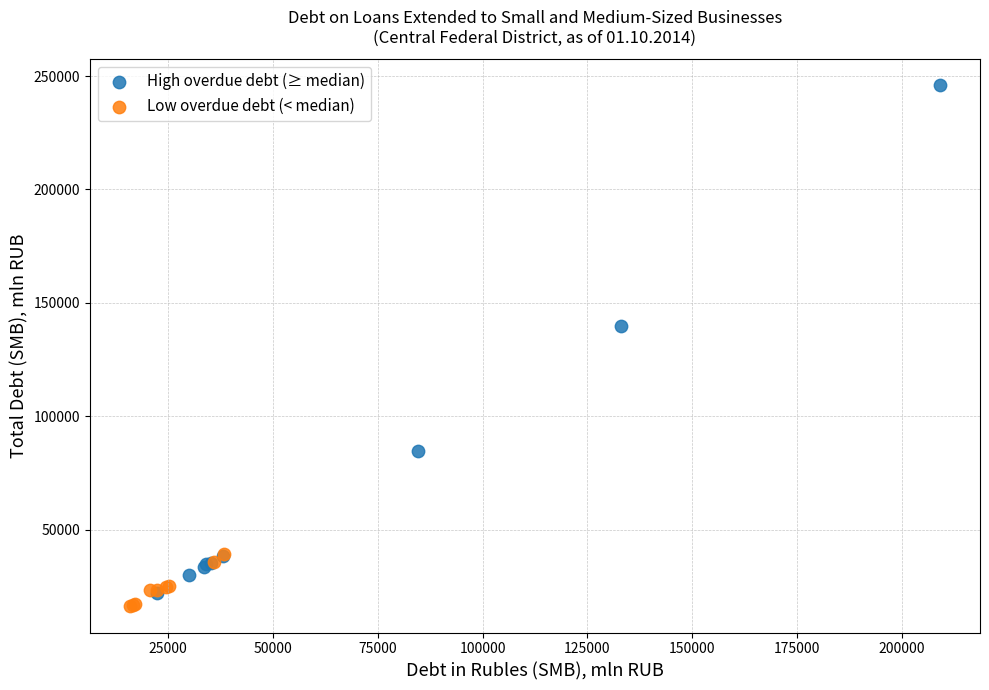

What are all the series names shown in the legend?

High overdue debt (≥ median), Low overdue debt (< median)